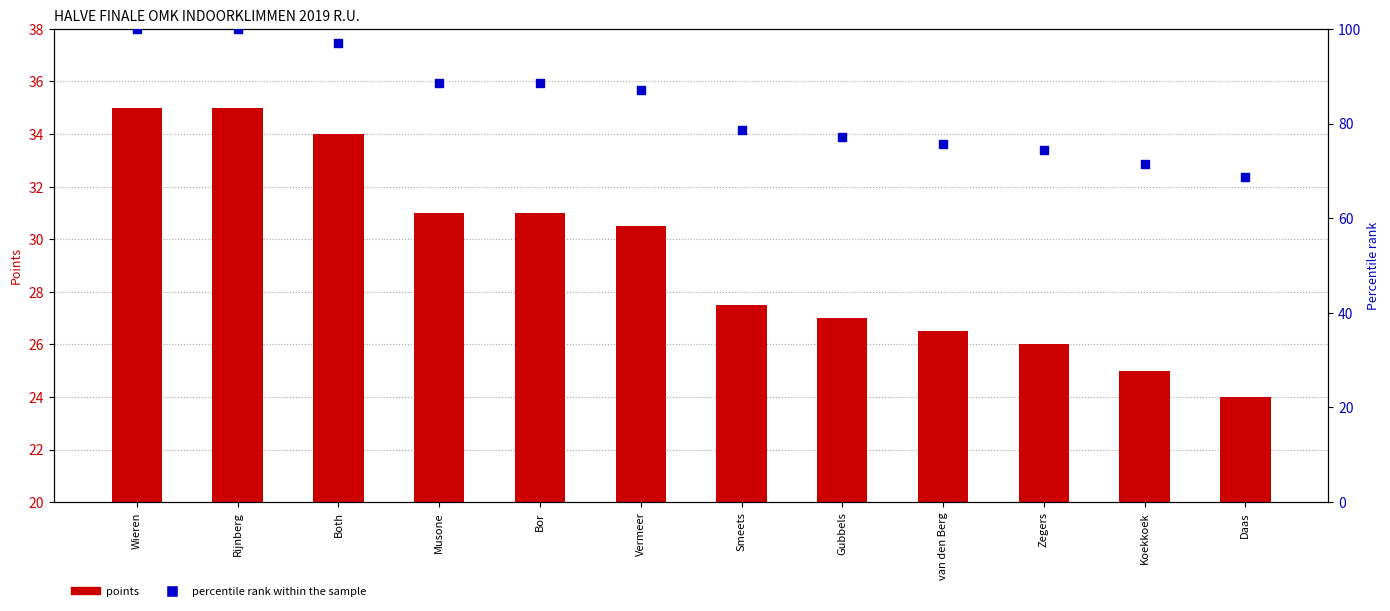

Which series reaches the maximum Y coordinate?

percentile rank within the sample